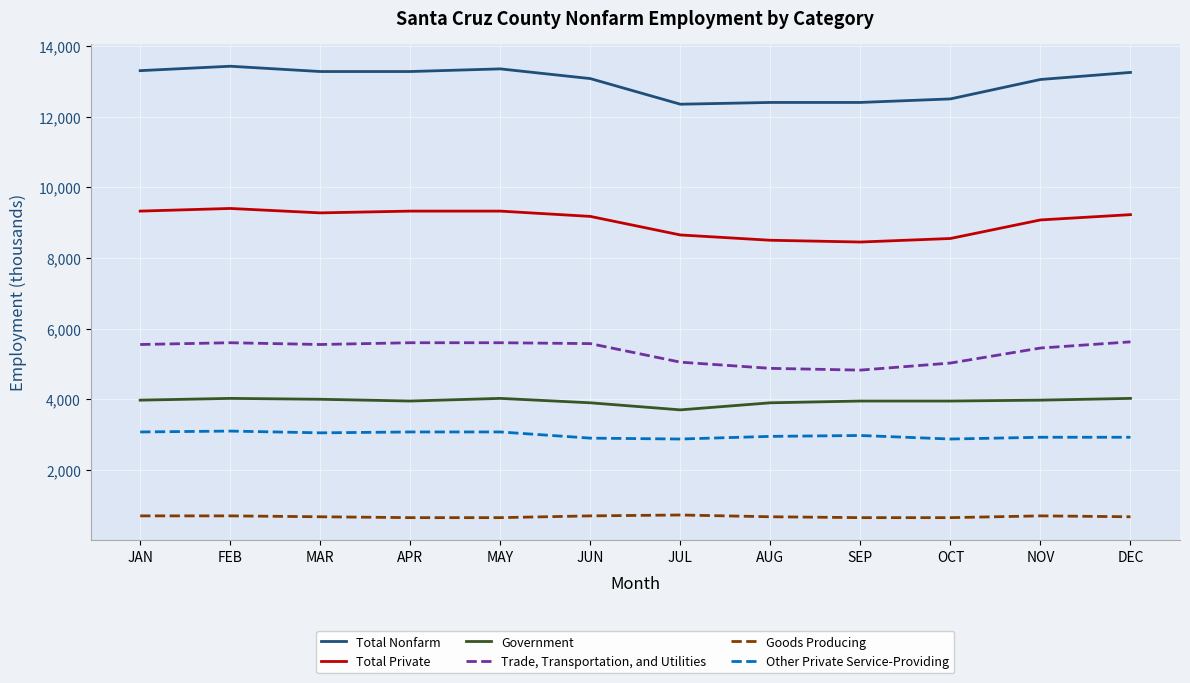

How many lines are shown in the chart?

6